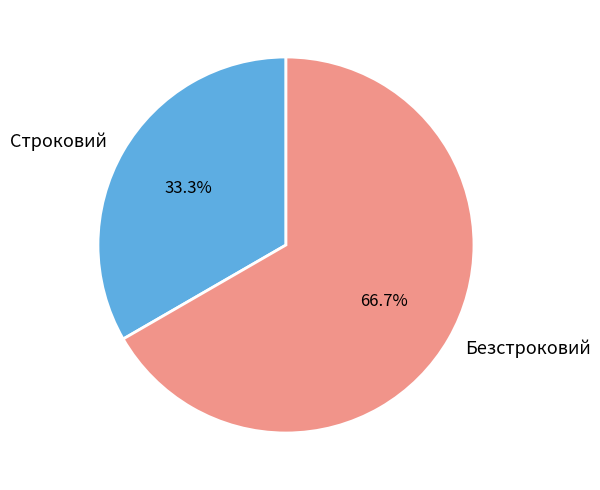

How many segments does this pie chart have?

2